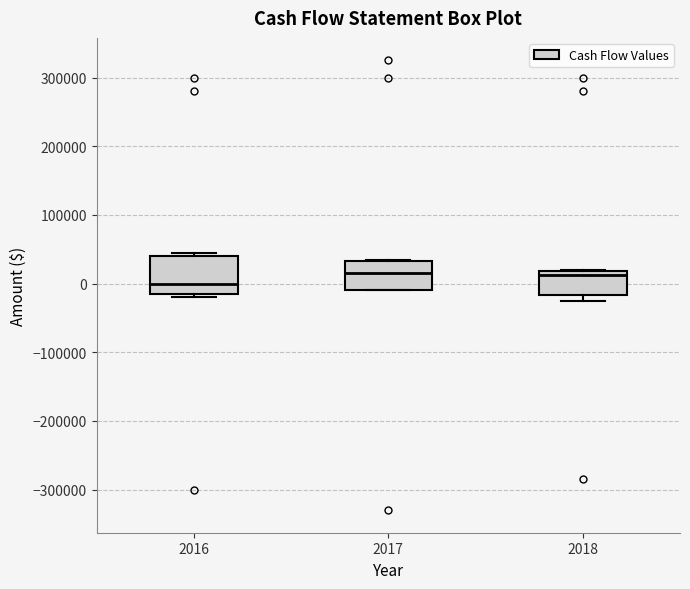

Reading left to right, transcribe this box plot: for each box, give where its median line is, the range the box spans, and where its two whiskers end, as read against the y-axis. The values are not printed on the chart, so give them approximately, as read against the axis.

2016: median 0, box -10000 to 40000, whiskers -20000 to 50000
2017: median 20000, box -10000 to 30000, whiskers -10000 to 40000
2018: median 10000, box -20000 to 20000, whiskers -20000 (just below the box's lower edge) to 20000